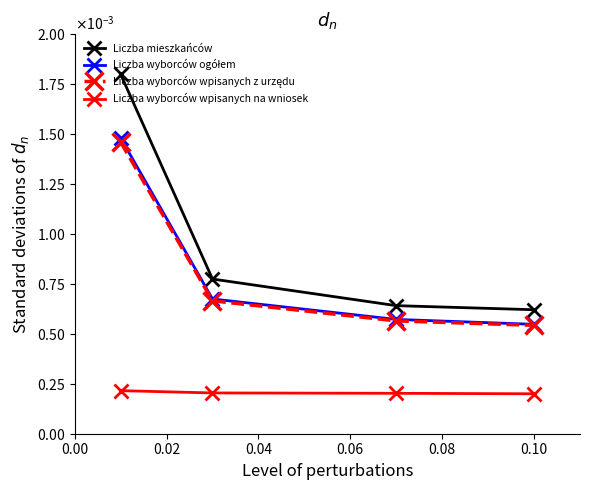

Does the chart have visible grid lines?

No